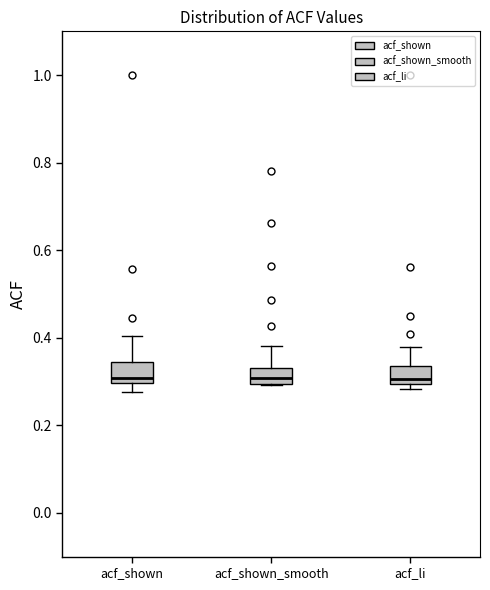

Reading left to right, transcribe this box plot: for each box, give where its median line is, the range the box spans, and where its two whiskers end, as read against the y-axis. The values are not printed on the chart, so give them approximately, as read against the axis.

acf_shown: median 0.30 (just above the box's lower edge), box 0.30 to 0.34, whiskers 0.28 to 0.40
acf_shown_smooth: median 0.30 (inside the box), box 0.30 to 0.34, whiskers 0.30 to 0.38
acf_li: median 0.30 (just above the box's lower edge), box 0.30 to 0.34, whiskers 0.28 to 0.38